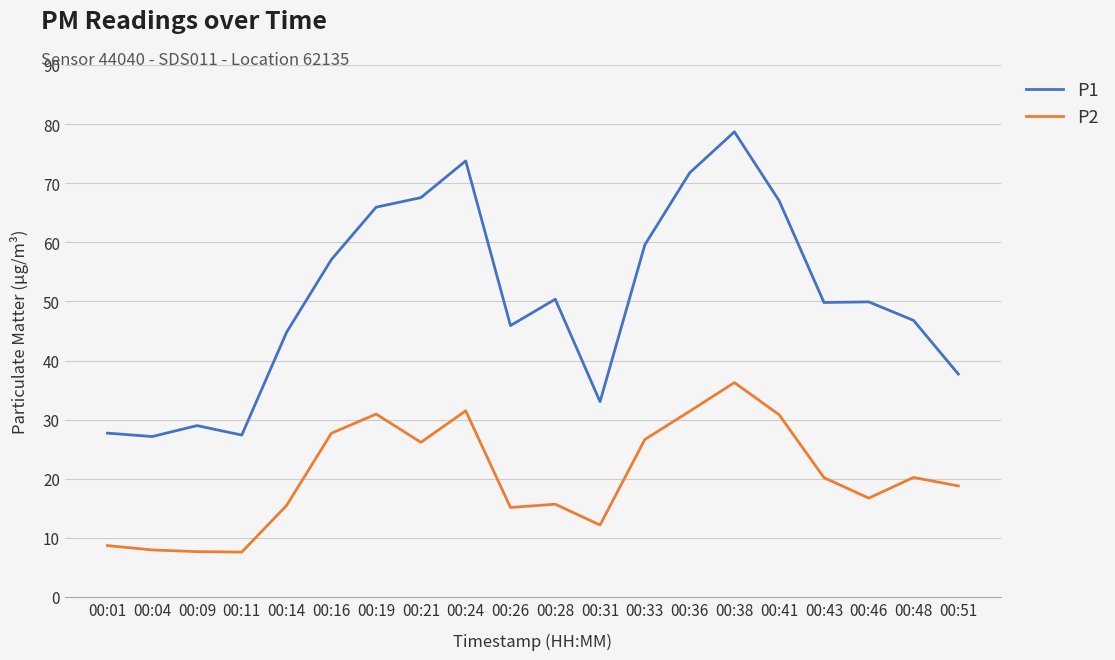

What is the approximate value of P2 at 00:09?

7.7